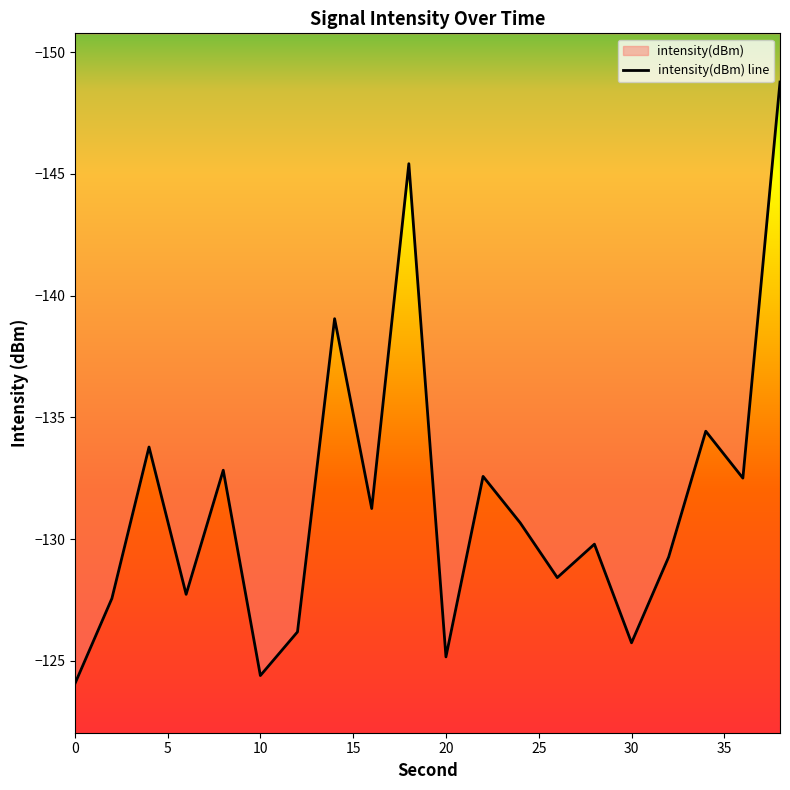

How many interior local valleys (lower than both neighbors) does the data have?

7